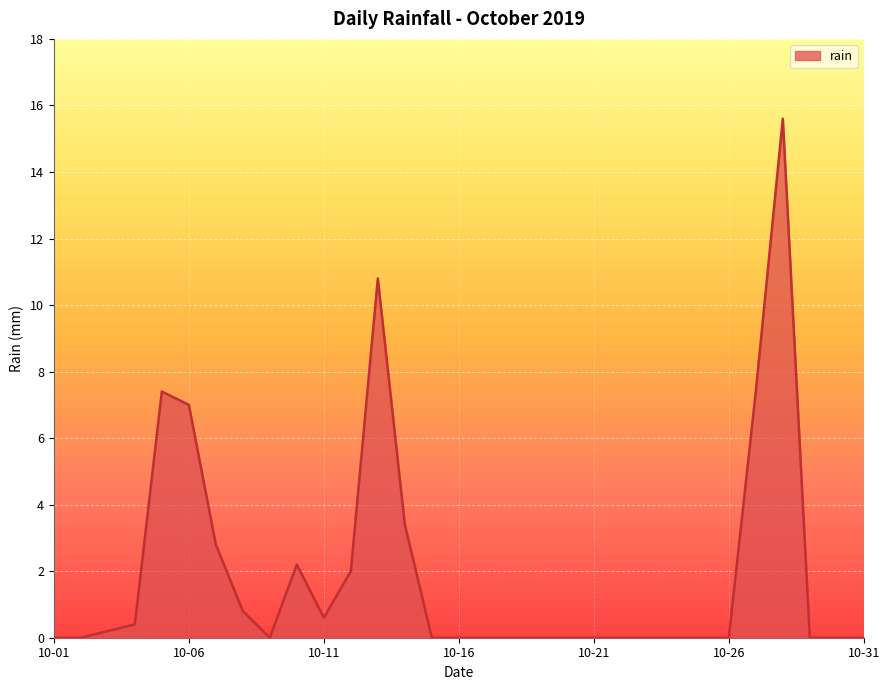

What is the difference between the maximum and minimum values?

15.6